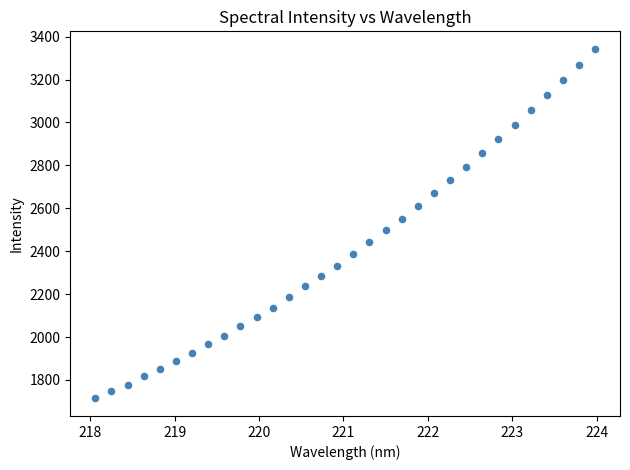

What is the range of Y values (max minus min)?

1630.0